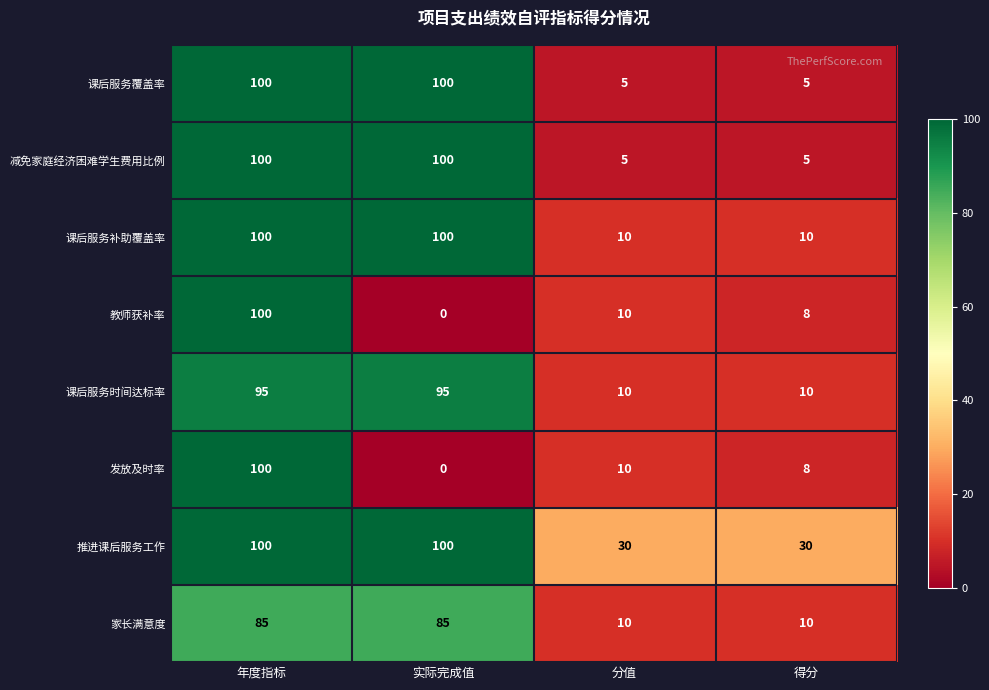

True or false: 减免家庭经济困难学生费用比例 has a value of 5 at 分值.

True